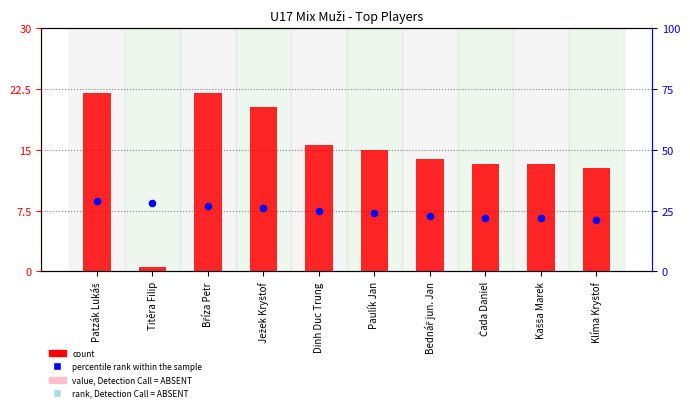

At which category is the sum across all series the highest?

Patzák Lukáš